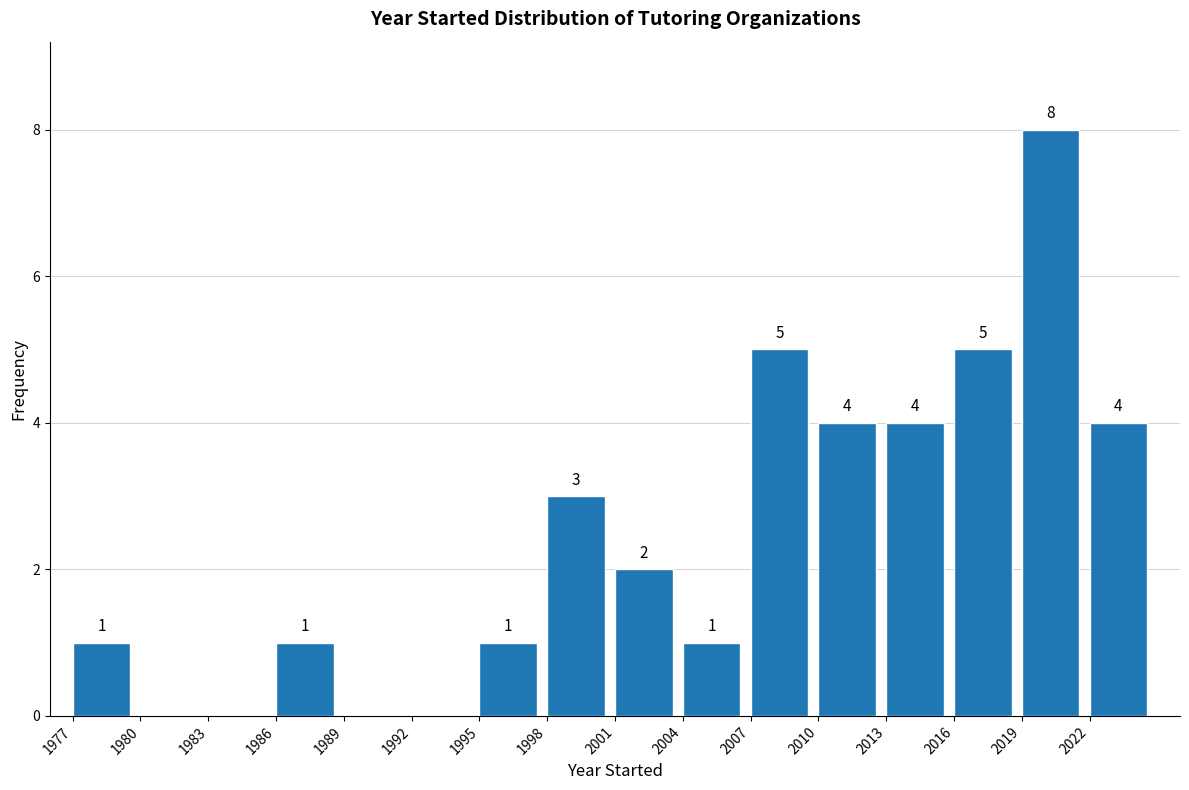

Which range on the x-axis has the tallest bar?

2019 to 2022